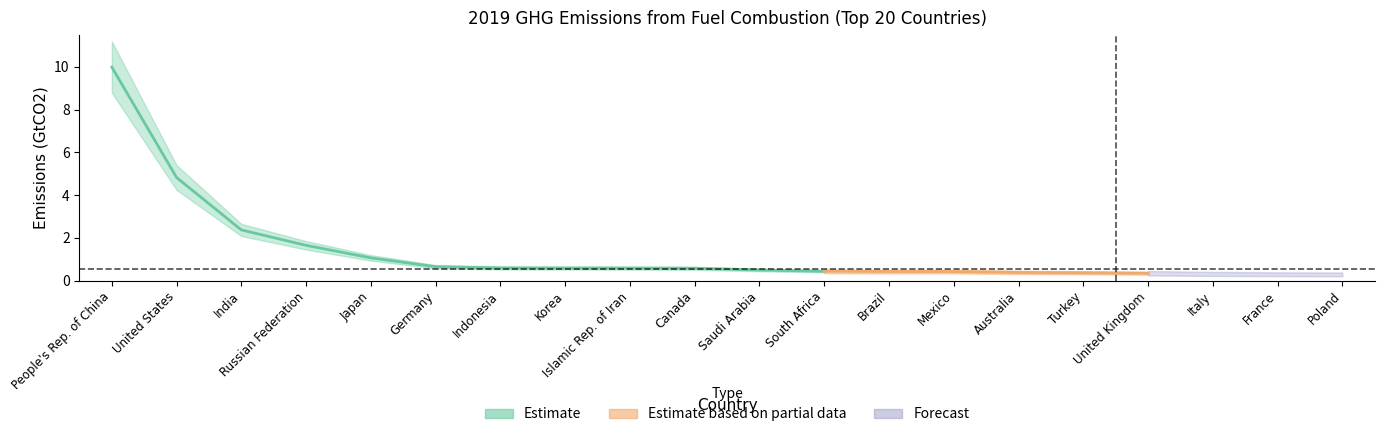

The value at France is 0.3. True or false?

True